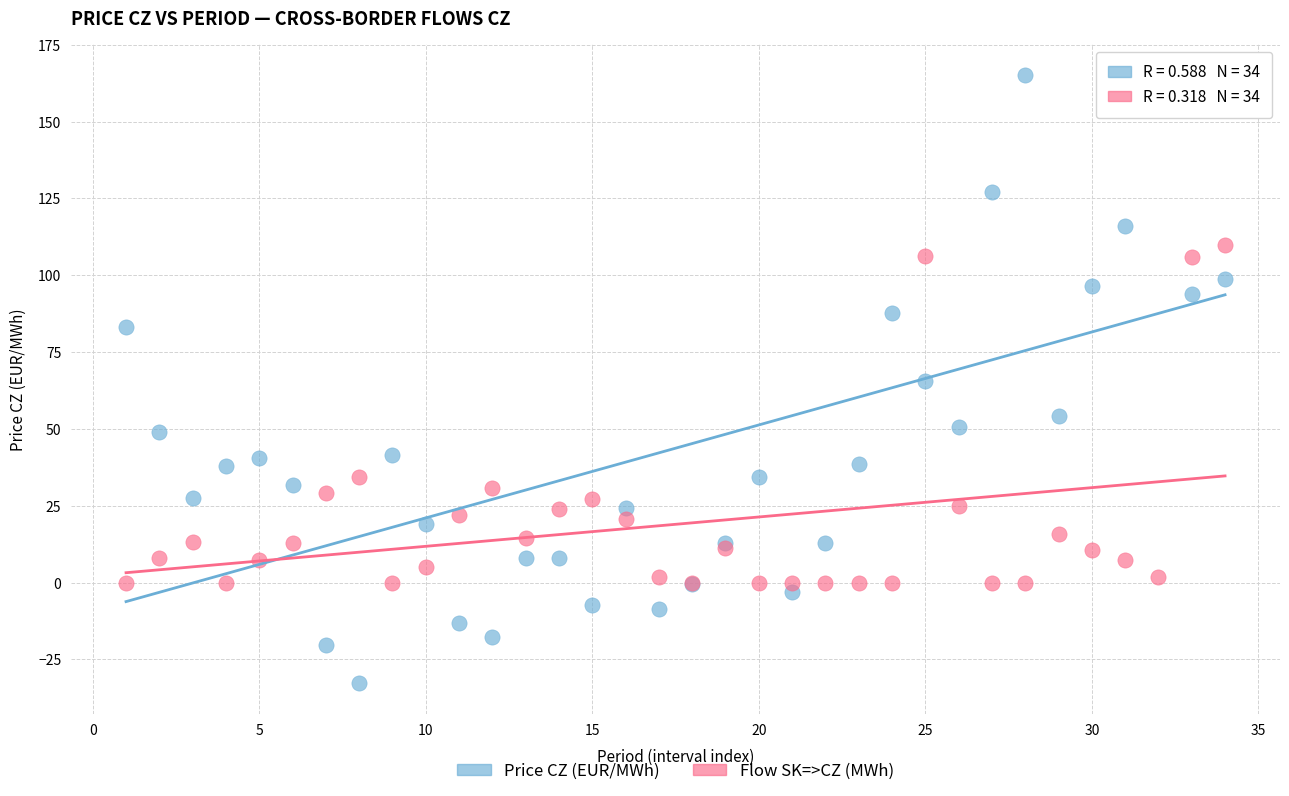

Which series reaches the maximum Y coordinate?

Price CZ (EUR/MWh)